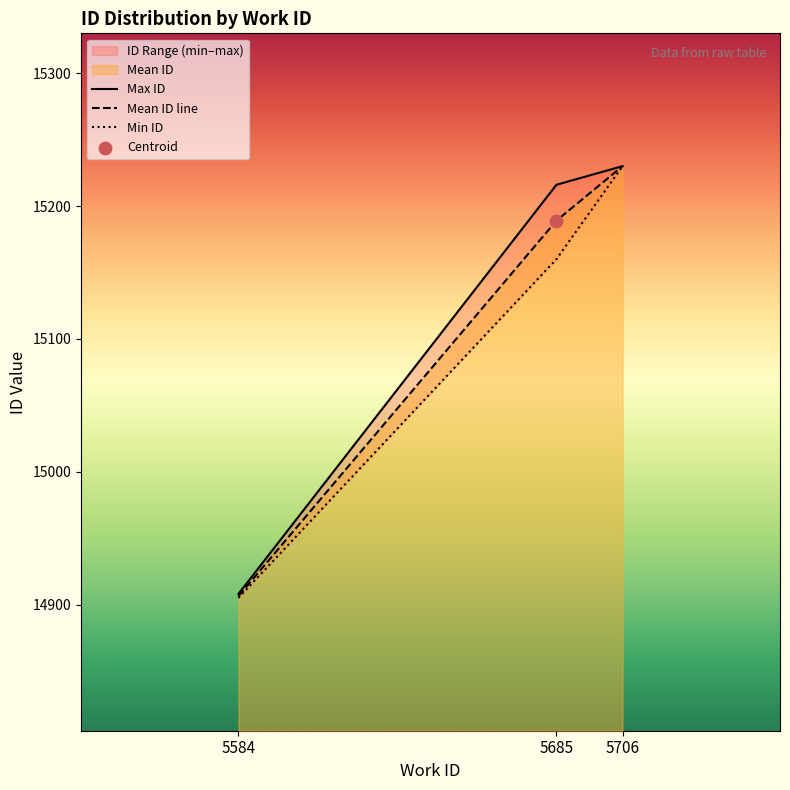

Which series has the largest total across all categories?

Max ID